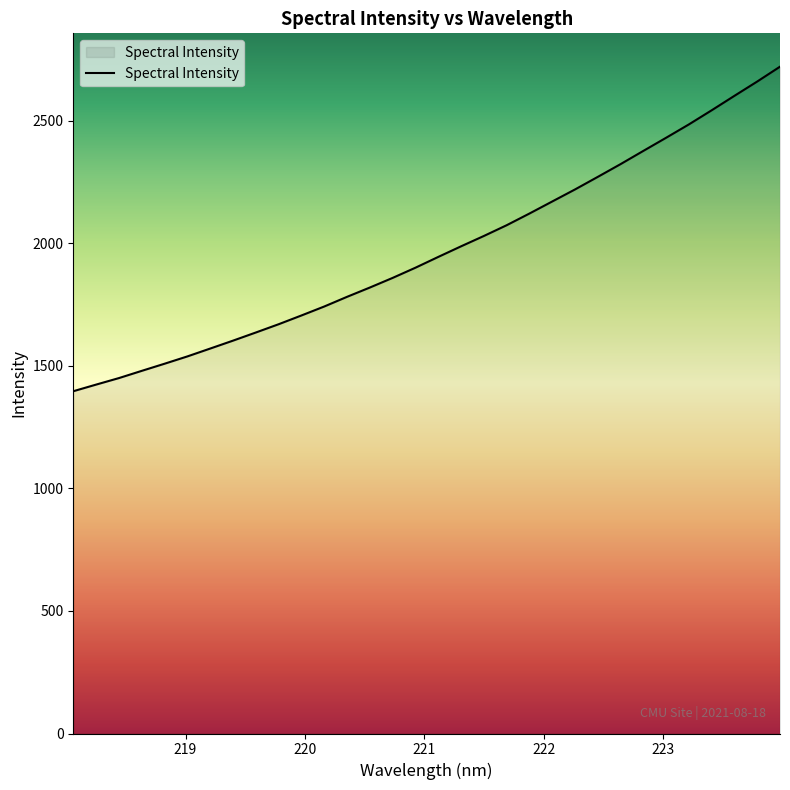

What is the smallest value displayed?

1395.9